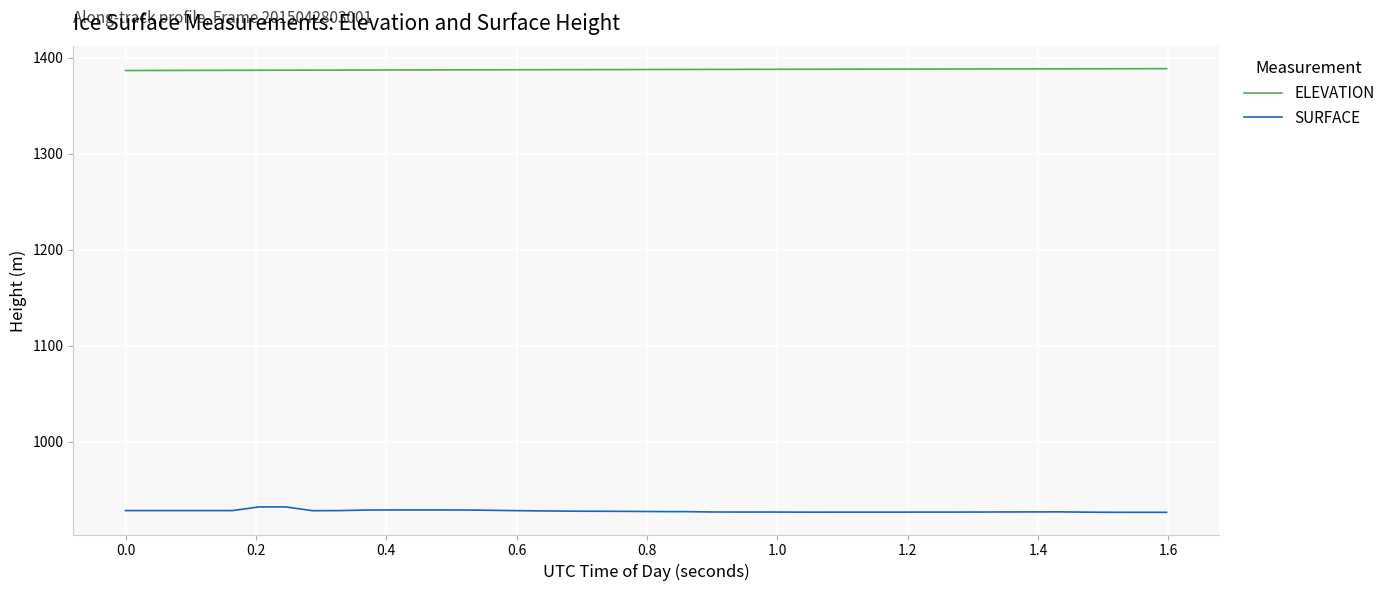

True or false: SURFACE and ELEVATION intersect in this chart.

False